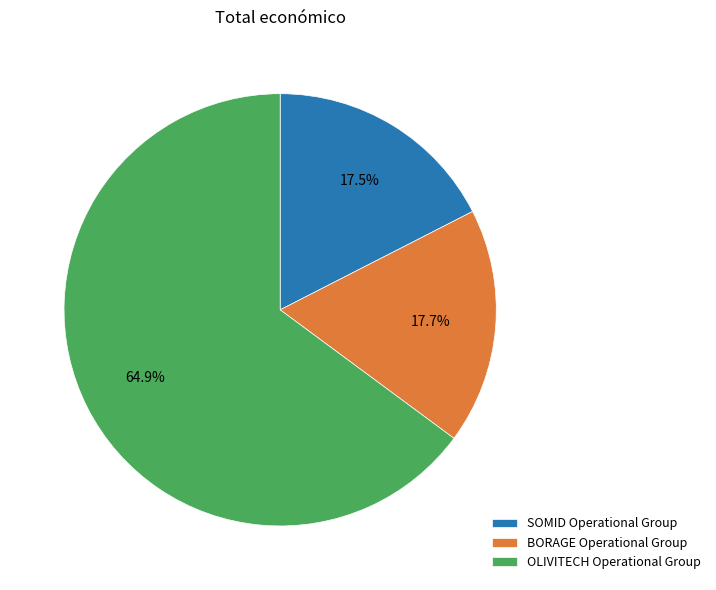

How many segments does this pie chart have?

3